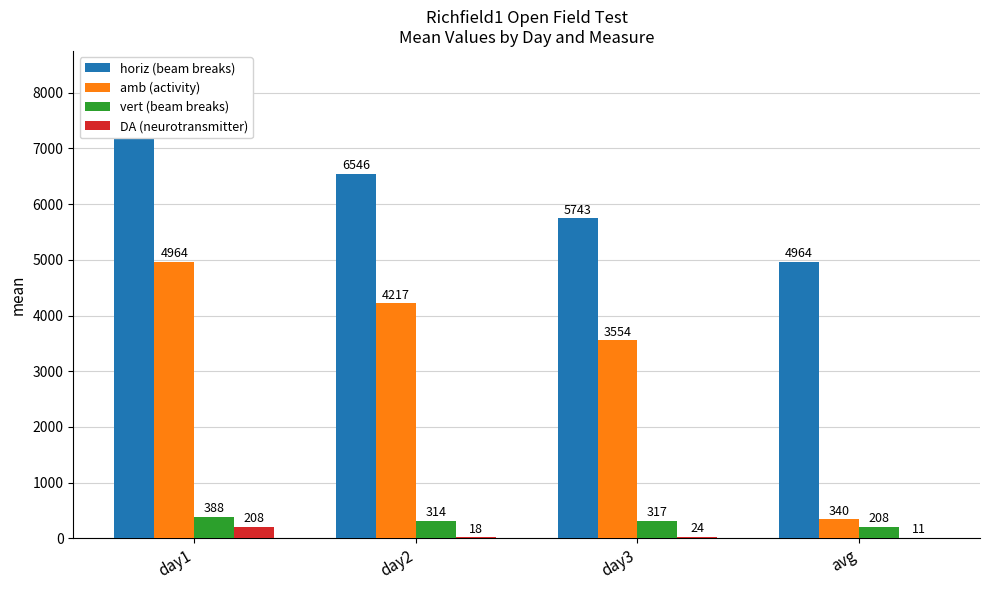

Which series changed the most between day1 and day2?

horiz (beam breaks)